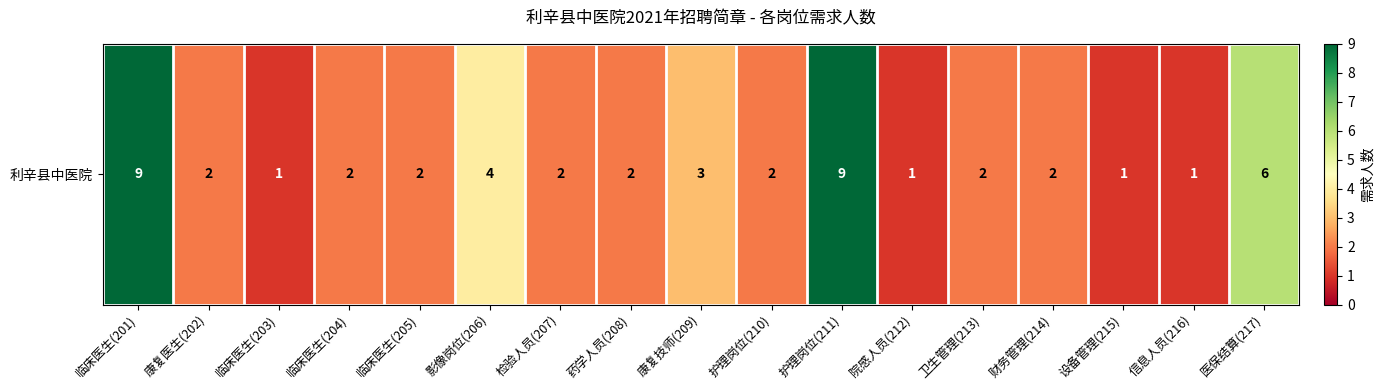

What is the difference between the maximum and minimum values?

8